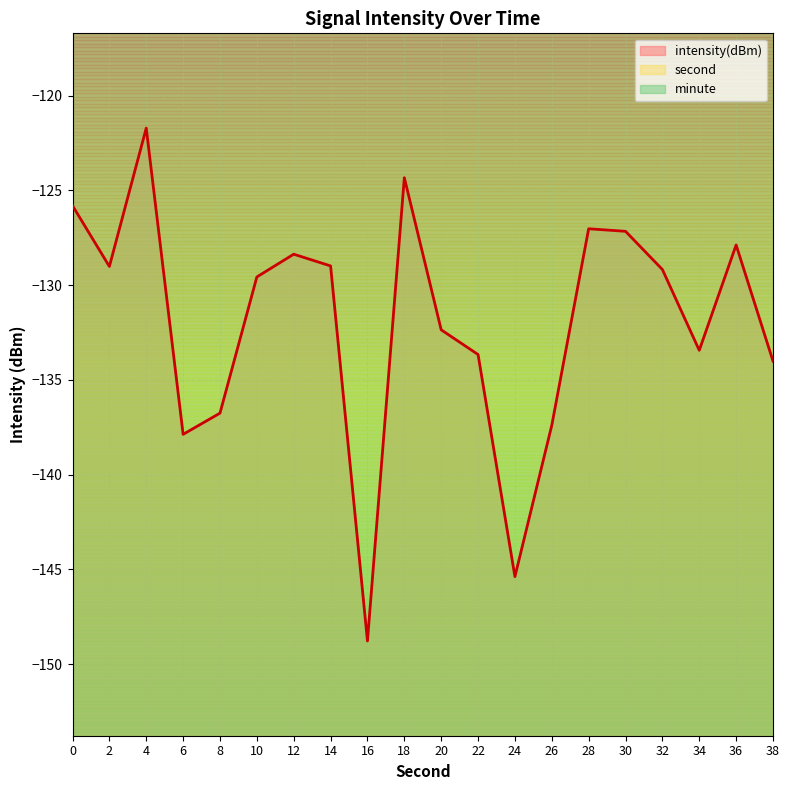

What value does the intensity(dBm) series have at 8?

-136.8